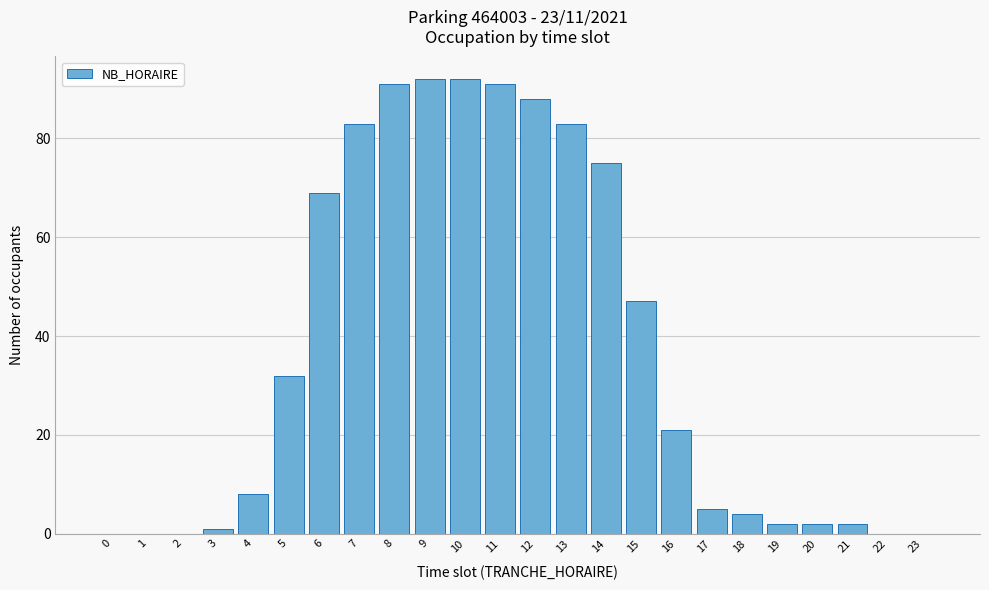

Reading left to right, transcribe all the data shown in this chart.

0=0	1=0	2=0	3=1	4=8	5=32	6=69	7=83	8=91	9=92	10=92	11=91	12=88	13=83	14=75	15=47	16=21	17=5	18=4	19=2	20=2	21=2	22=0	23=0